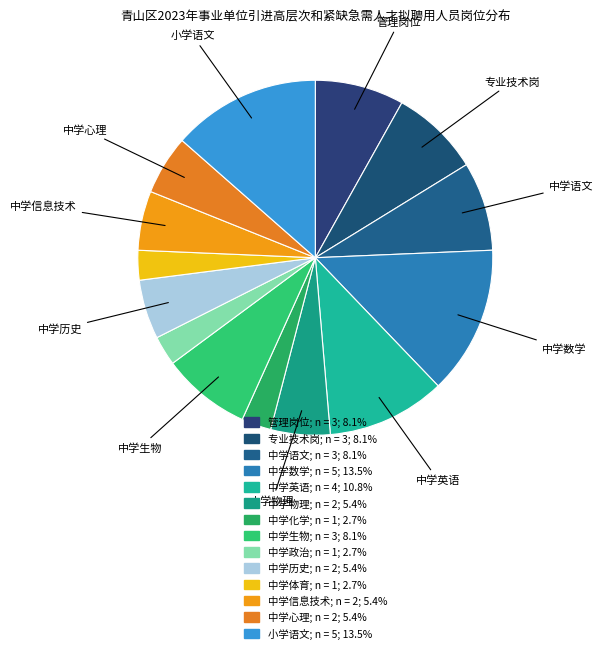

Combined, do 中学数学 and 中学体育 account for over 50%?

No